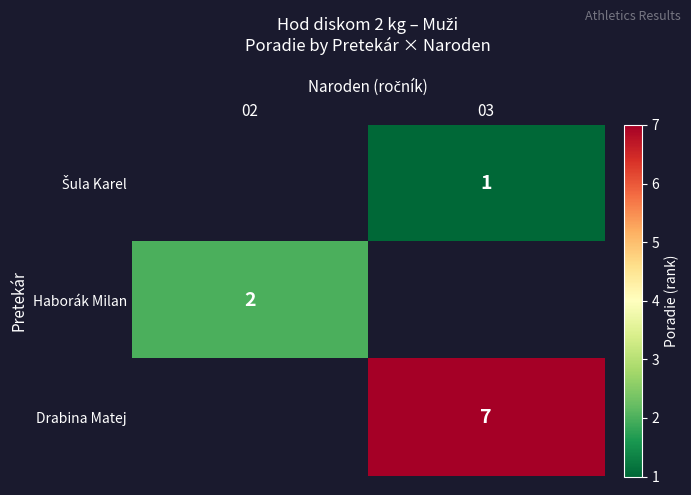

Is it true that Drabina Matej equals 7 at 03?

True